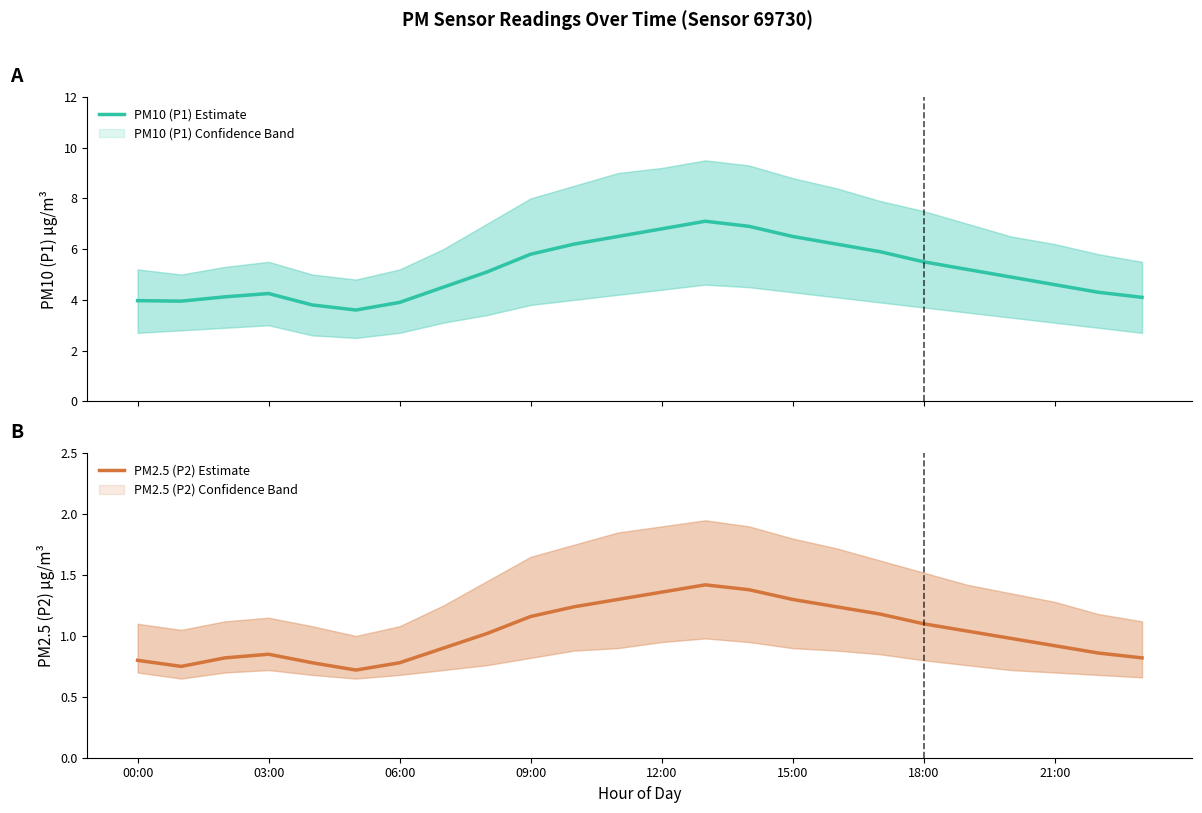

True or false: PM2.5 (P2) Estimate and PM10 (P1) Estimate cross at least once.

False